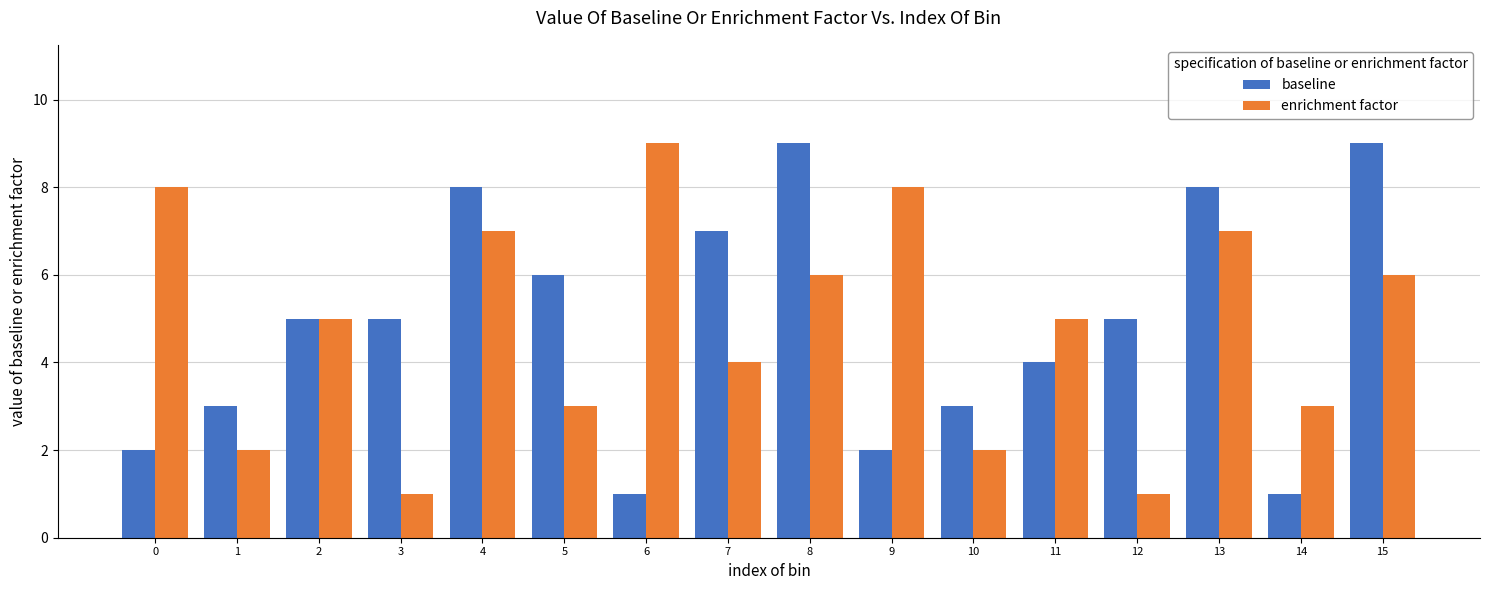

How many data points does each series have?

16